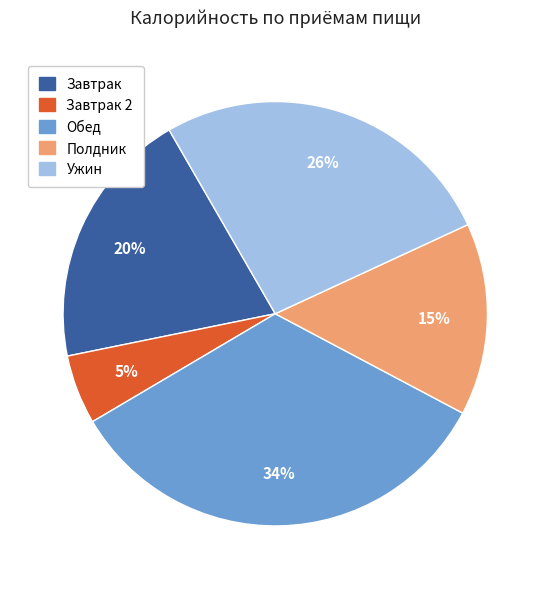

Is there any slice that represents more than half of the pie?

No